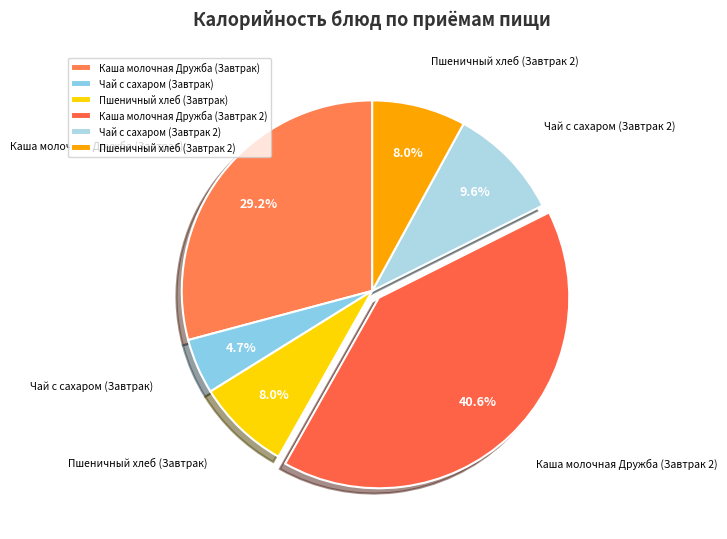

Approximately how many times larger is the value at Каша молочная Дружба (Завтрак 2) compared to Пшеничный хлеб (Завтрак 2)?

5.1